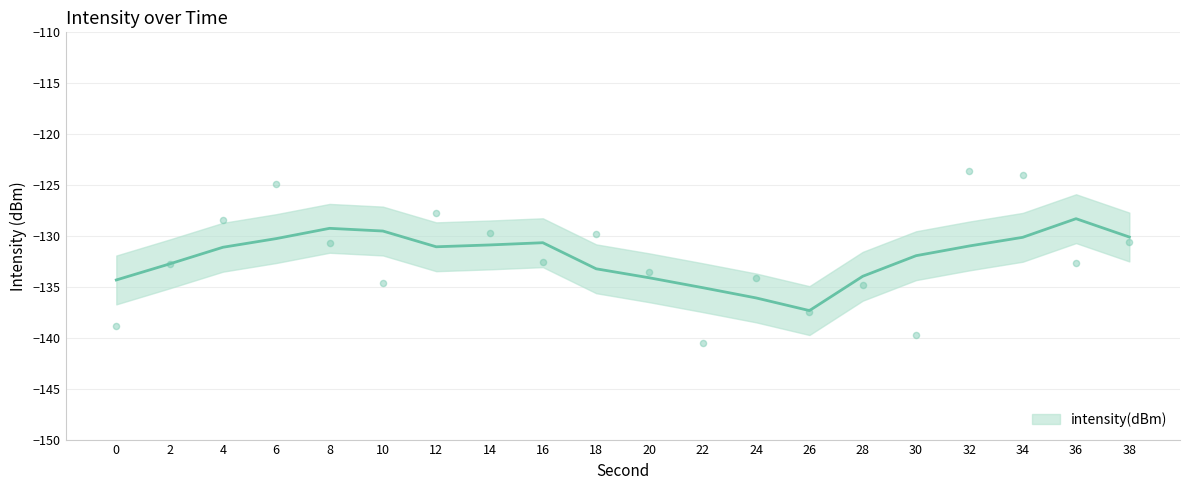

Which has a higher value, 14 or 20?

14